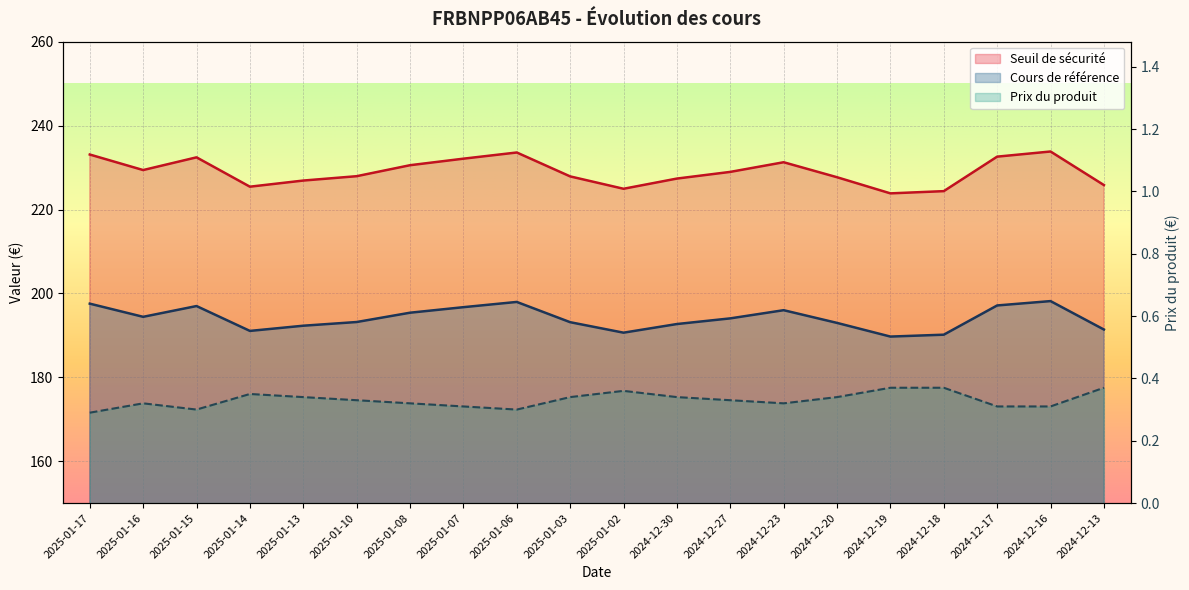

Reading left to right, transcribe all the data shown in this chart.

Seuil de sécurité: 233.1	229.4	232.4	225.4	226.9	227.9	230.6	232.1	233.6	227.9	224.9	227.4	229.0	231.3	227.7	223.8	224.4	232.6	233.8	225.8
Cours de référence: 197.6	194.4	197.0	191.1	192.3	193.2	195.4	196.7	198.0	193.1	190.6	192.7	194.0	196.0	193.0	189.7	190.2	197.1	198.2	191.4
Prix du produit: 0.3	0.3	0.3	0.3	0.3	0.3	0.3	0.3	0.3	0.3	0.4	0.3	0.3	0.3	0.3	0.4	0.4	0.3	0.3	0.4